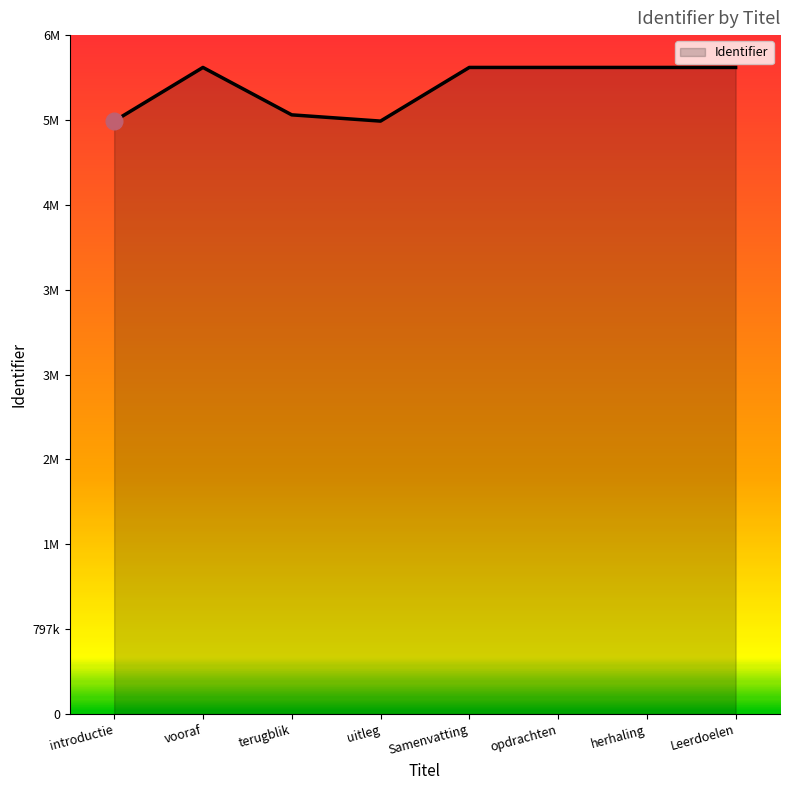

What is the change in value from opdrachten to Leerdoelen?

+10